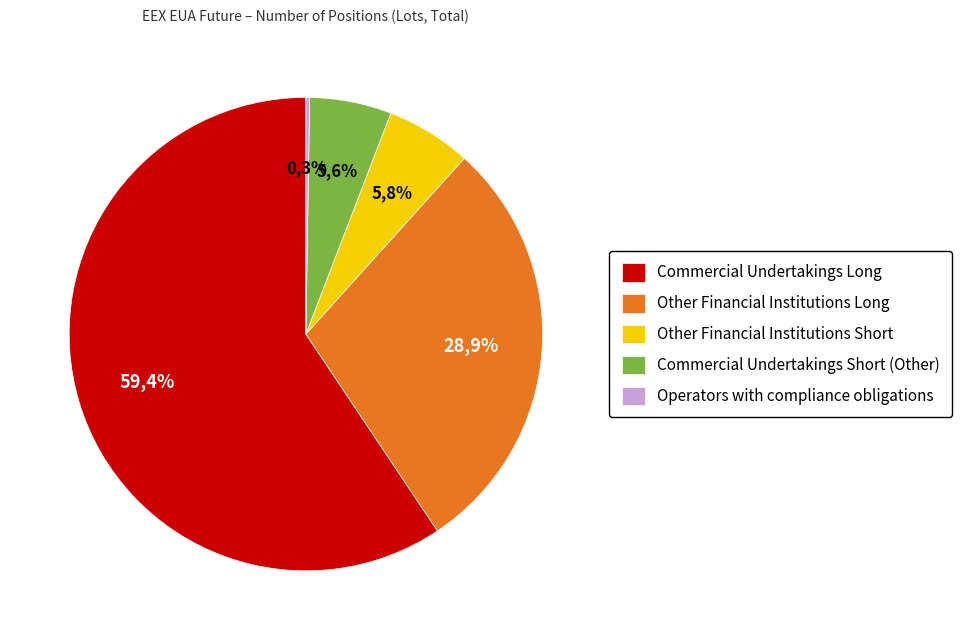

Between Other Financial Institutions Long and Commercial Undertakings Long, which is larger?

Commercial Undertakings Long